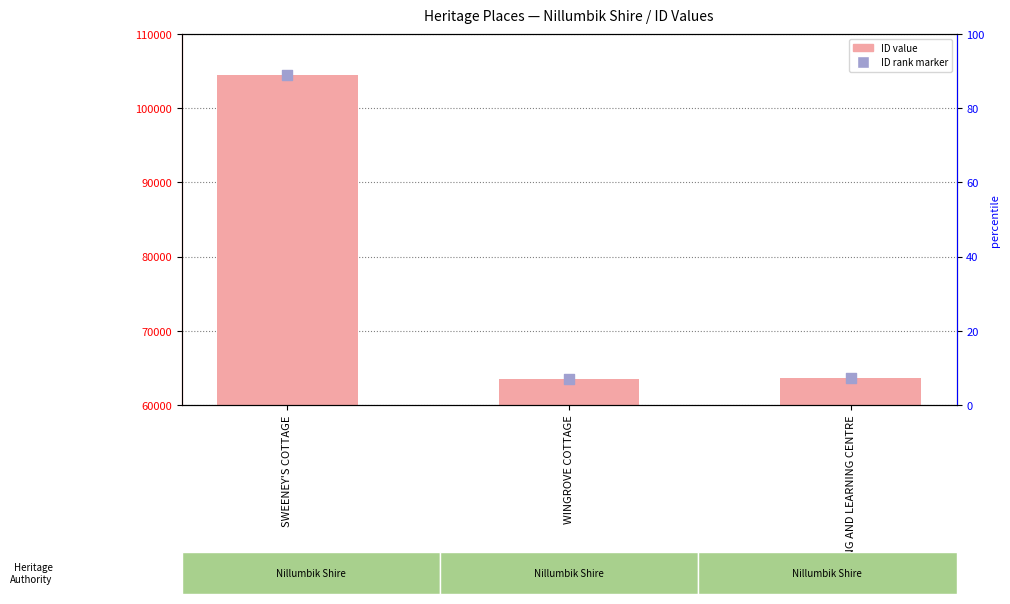

At which category is the sum across all series the highest?

SWEENEY'S COTTAGE